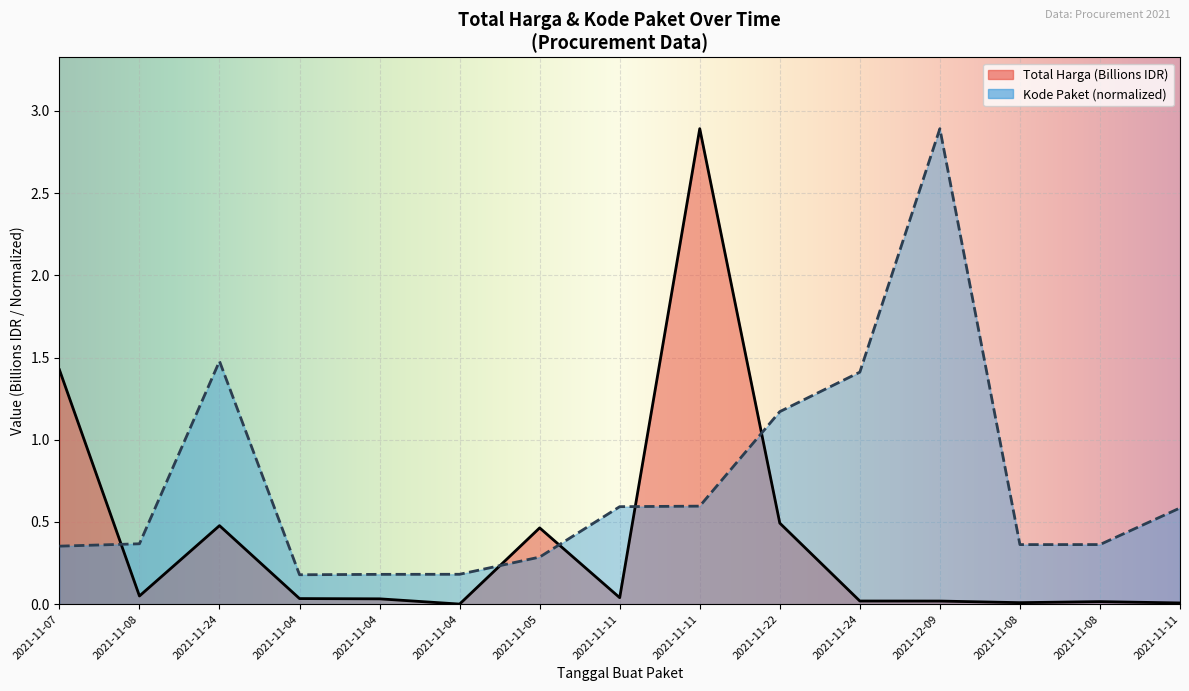

True or false: Kode Paket has a value of 0.6 at 2021-11-08.

False